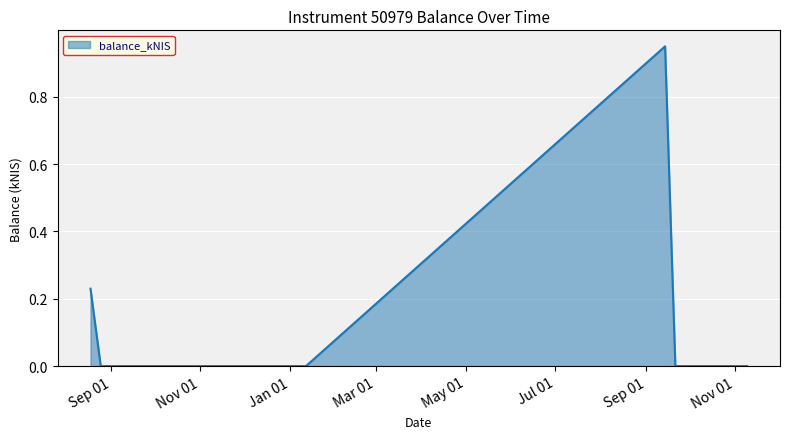

True or false: there are more than 0 points higher than both neighbors.

True